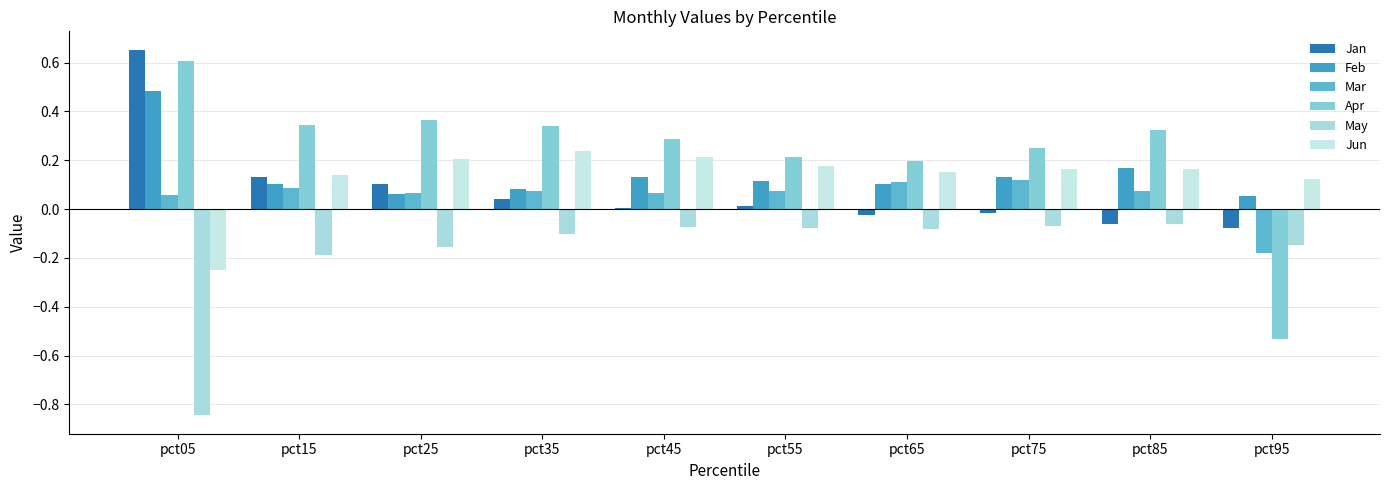

Which series has the widest spread of values?

Apr